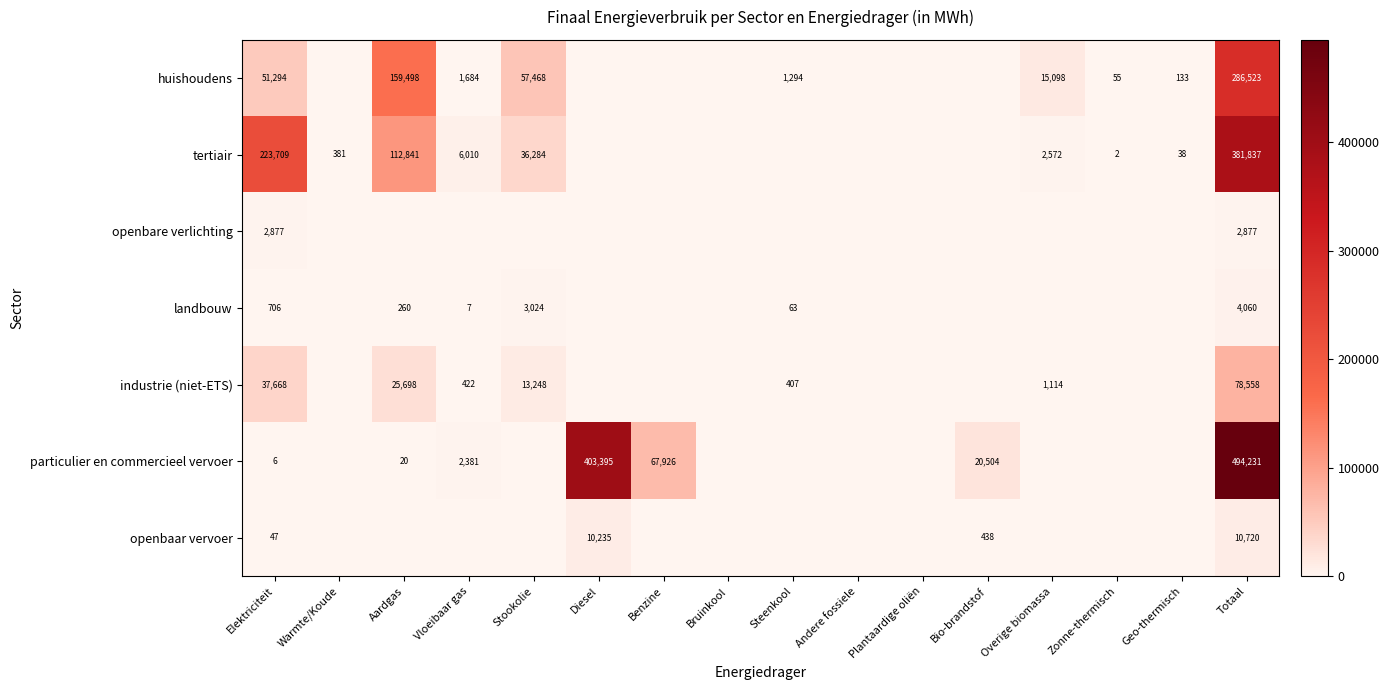

Rank the series at Elektriciteit from highest to lowest value.

tertiair, huishoudens, industrie (niet-ETS), openbare verlichting, landbouw, openbaar vervoer, particulier en commercieel vervoer